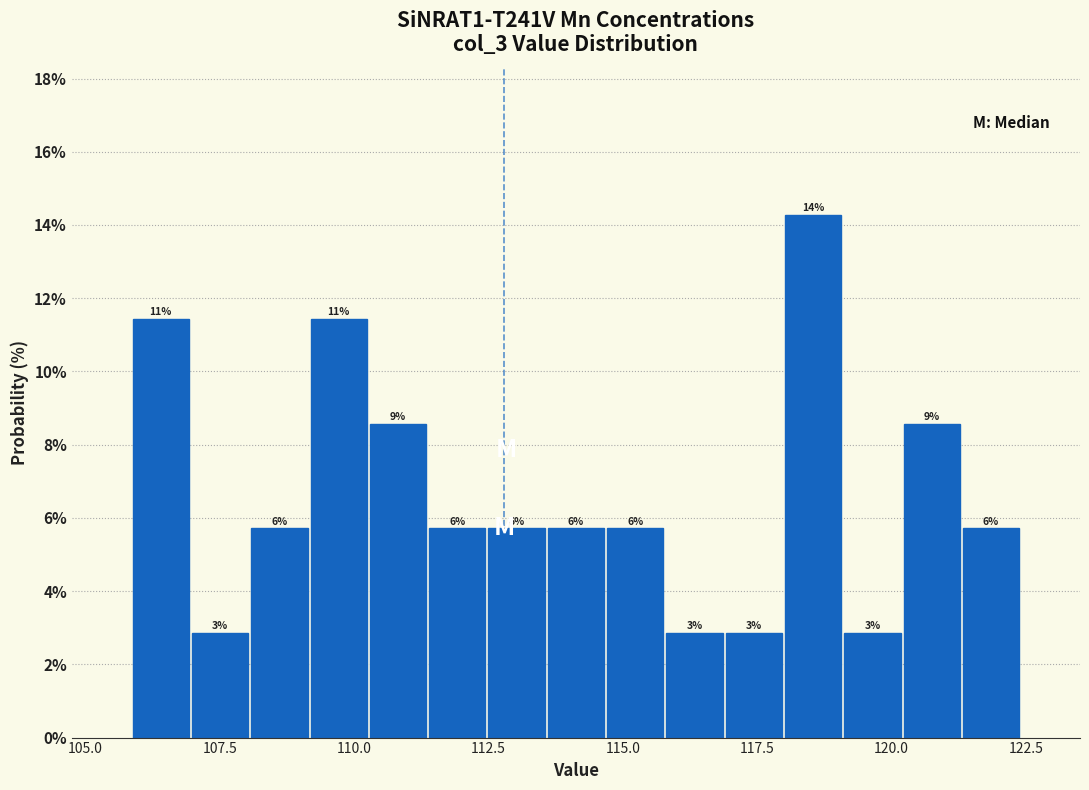

Read against the x-axis, roughly where is the centre of the tallest bar?

118.5